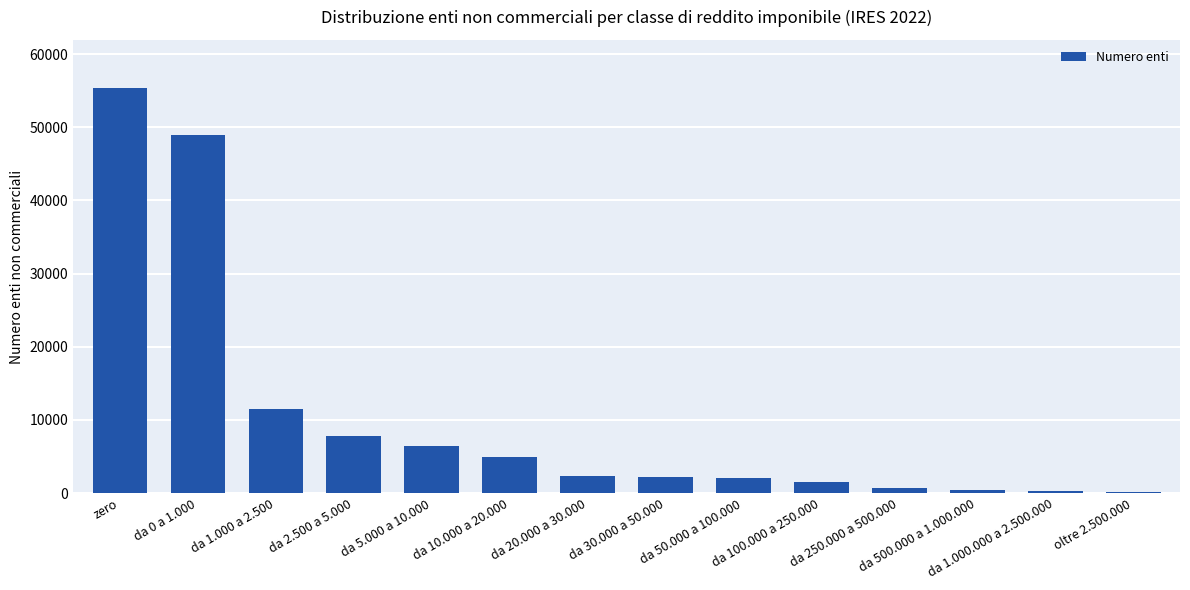

Where does the data first go above 2325?

zero